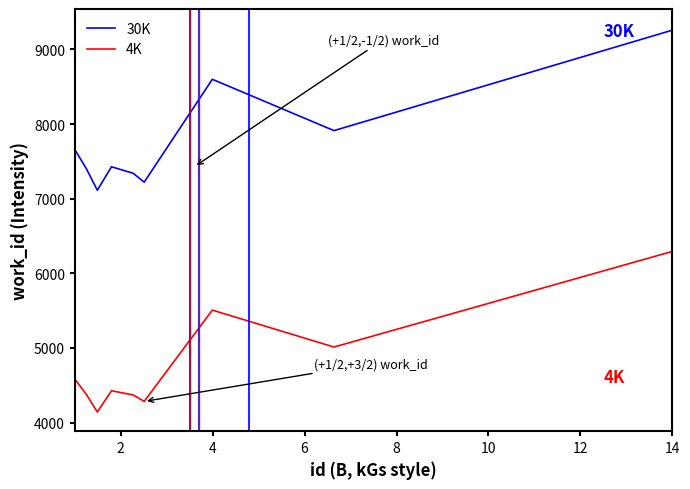

Rank the series by their average value, from highest to lowest.

30K, 4K